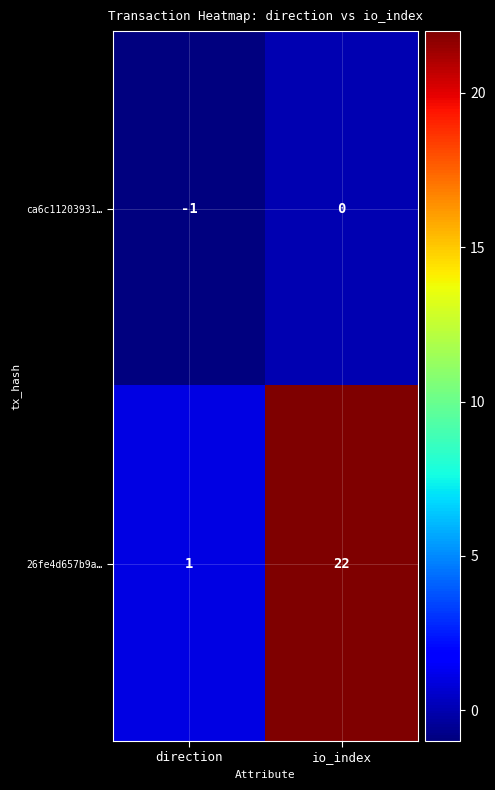

What is the greatest value displayed?

22